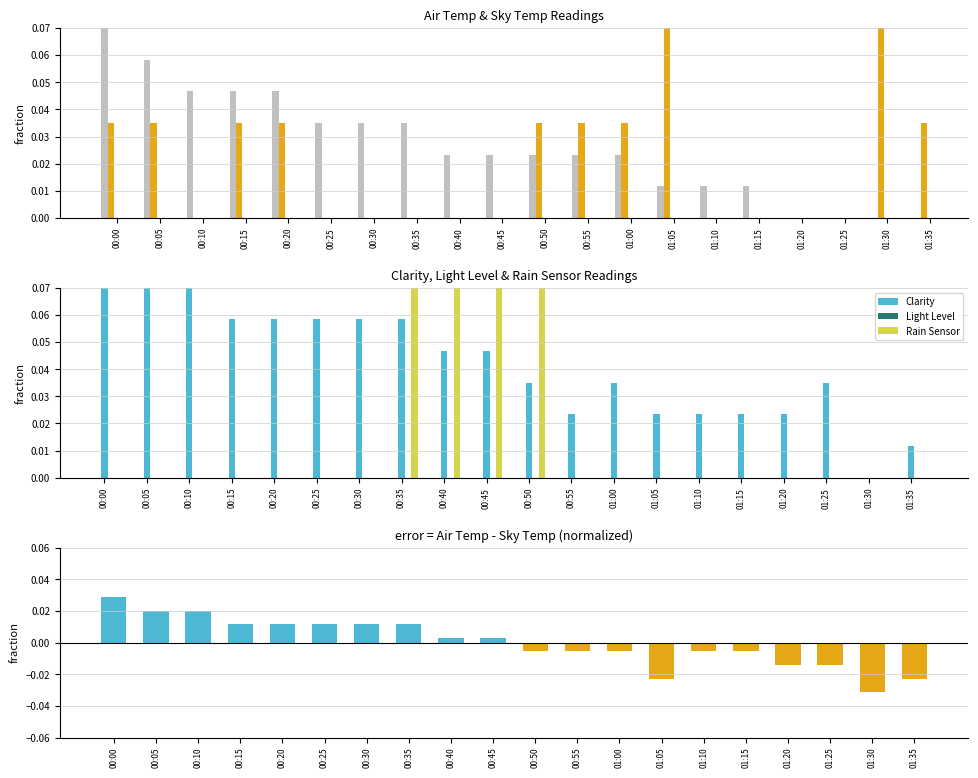

Reading left to right, list all the values displayed in this chart.

Air Temp: 00:00=0.1	00:05=0.1	00:10=0.0	00:15=0.0	00:20=0.0	00:25=0.0	00:30=0.0	00:35=0.0	00:40=0.0	00:45=0.0	00:50=0.0	00:55=0.0	01:00=0.0	01:05=0.0	01:10=0.0	01:15=0.0	01:20=0.0	01:25=0.0	01:30=0.0	01:35=0.0
Sky Temp: 00:00=0.0	00:05=0.0	00:10=0.0	00:15=0.0	00:20=0.0	00:25=0.0	00:30=0.0	00:35=0.0	00:40=0.0	00:45=0.0	00:50=0.0	00:55=0.0	01:00=0.0	01:05=0.1	01:10=0.0	01:15=0.0	01:20=0.0	01:25=0.0	01:30=0.1	01:35=0.0
Clarity: 00:00=0.1	00:05=0.1	00:10=0.1	00:15=0.1	00:20=0.1	00:25=0.1	00:30=0.1	00:35=0.1	00:40=0.0	00:45=0.0	00:50=0.0	00:55=0.0	01:00=0.0	01:05=0.0	01:10=0.0	01:15=0.0	01:20=0.0	01:25=0.0	01:30=0.0	01:35=0.0
Light Level: 00:00=0.0	00:05=0.0	00:10=0.0	00:15=0.0	00:20=0.0	00:25=0.0	00:30=0.0	00:35=0.0	00:40=0.0	00:45=0.0	00:50=0.0	00:55=0.0	01:00=0.0	01:05=0.0	01:10=0.0	01:15=0.0	01:20=0.0	01:25=0.0	01:30=0.0	01:35=0.0
Rain Sensor: 00:00=0.0	00:05=0.0	00:10=0.0	00:15=0.0	00:20=0.0	00:25=0.0	00:30=0.0	00:35=0.1	00:40=0.1	00:45=0.1	00:50=0.1	00:55=0.0	01:00=0.0	01:05=0.0	01:10=0.0	01:15=0.0	01:20=0.0	01:25=0.0	01:30=0.0	01:35=0.0
Air Temp - Sky Temp (normalized): 00:00=0.0	00:05=0.0	00:10=0.0	00:15=0.0	00:20=0.0	00:25=0.0	00:30=0.0	00:35=0.0	00:40=0.0	00:45=0.0	00:50=-0.0	00:55=-0.0	01:00=-0.0	01:05=-0.0	01:10=-0.0	01:15=-0.0	01:20=-0.0	01:25=-0.0	01:30=-0.0	01:35=-0.0